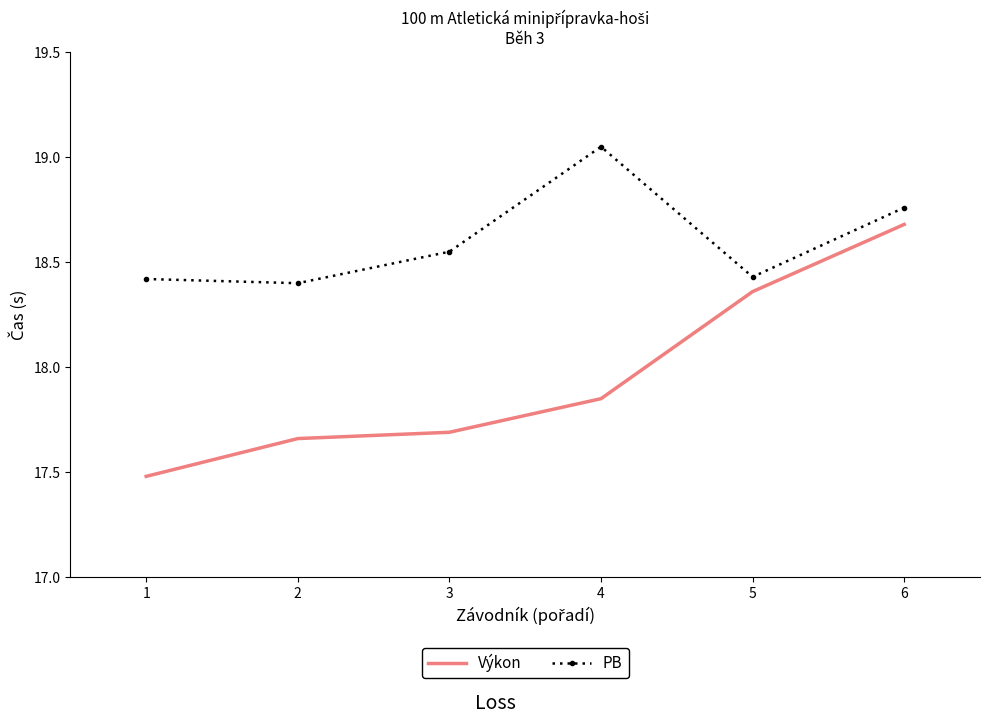

Is the value of PB at 3 greater than the value of Výkon at 3?

Yes